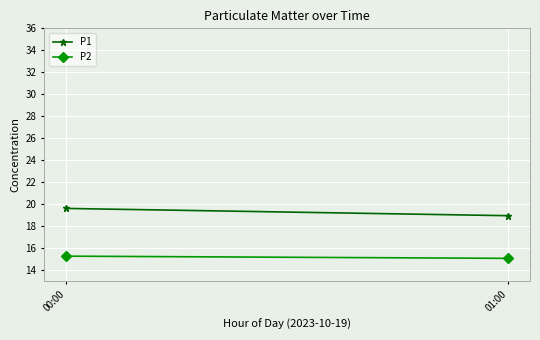

Reading right to left, what are all the values shown in this chart?

P1: 19.0	19.6
P2: 15.1	15.3